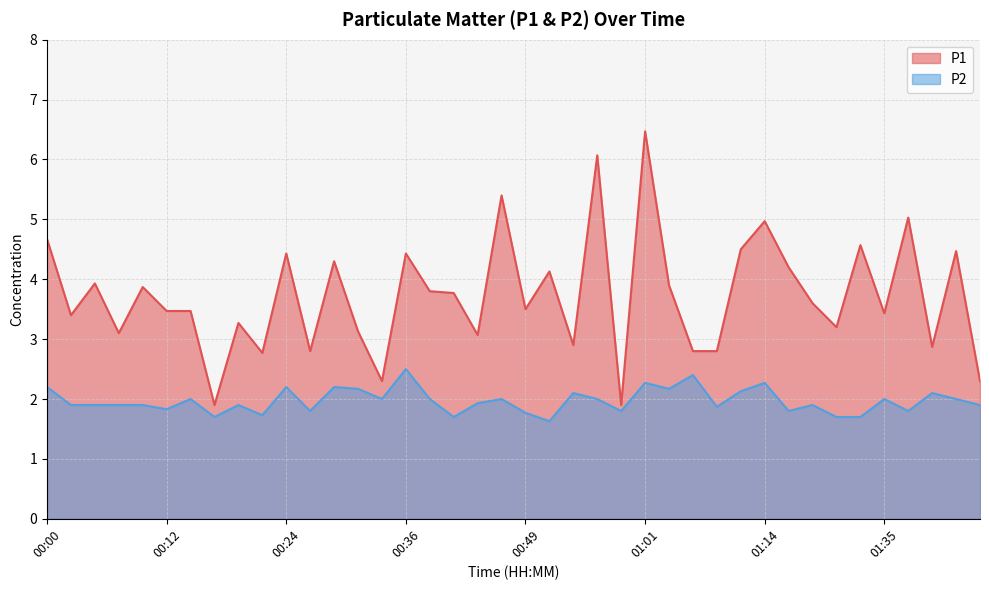

What is the highest value of the P1 series?

6.5